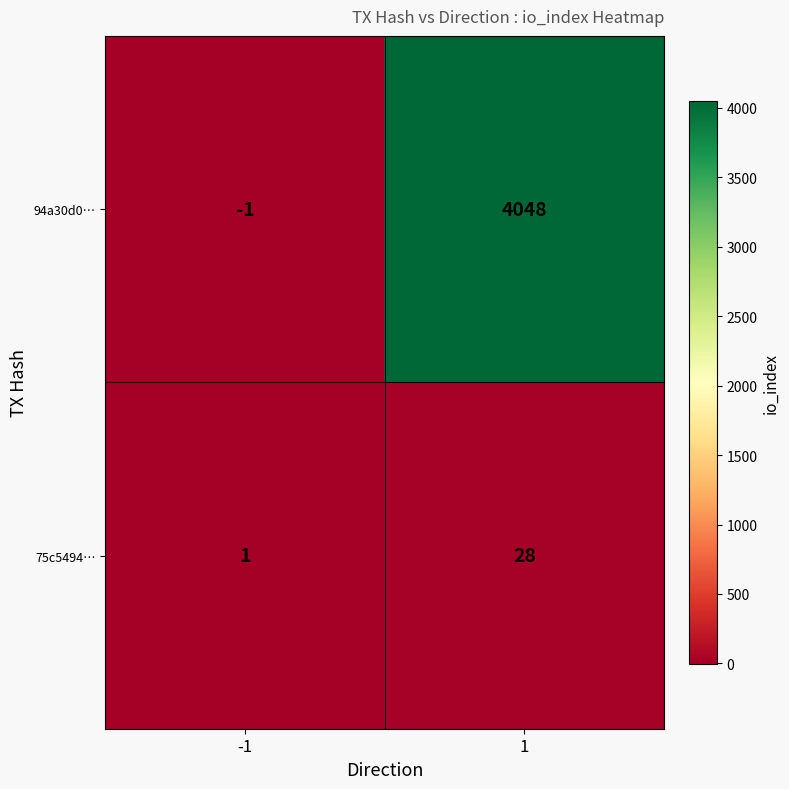

Which series has the largest range (max minus min)?

94a30d0…